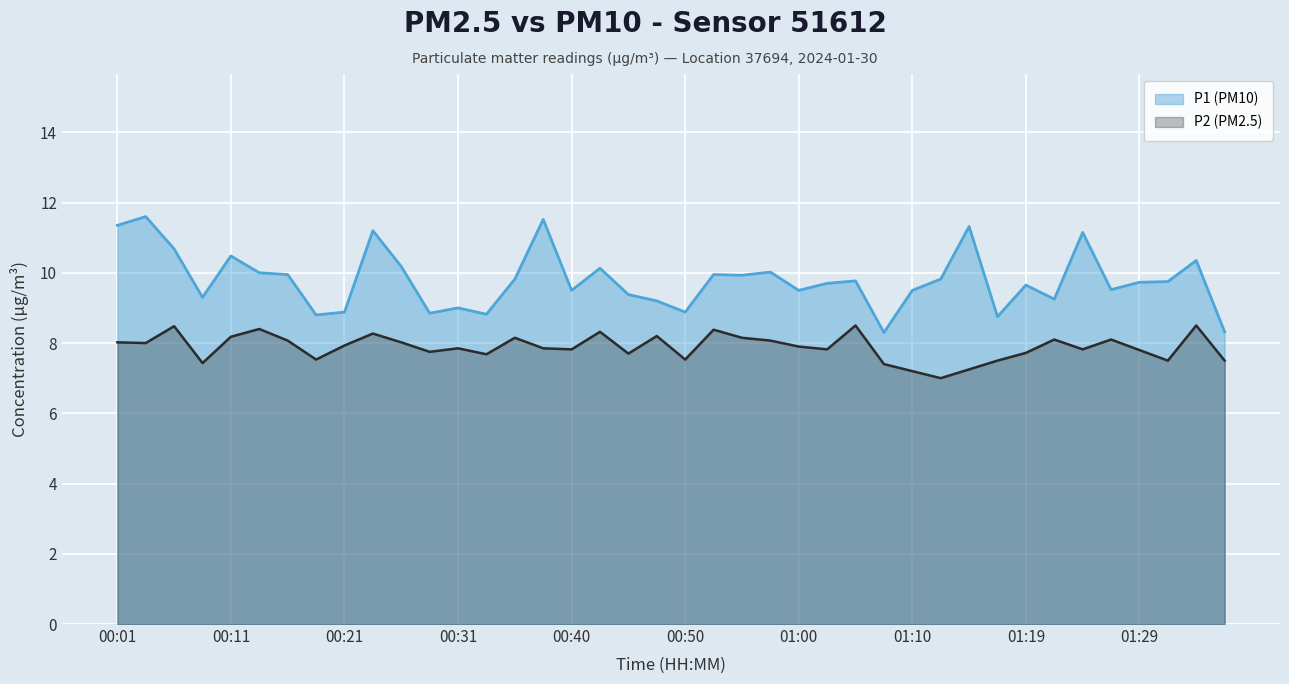

What is the difference between the P2 values at 01:27 and 00:35?

0.1